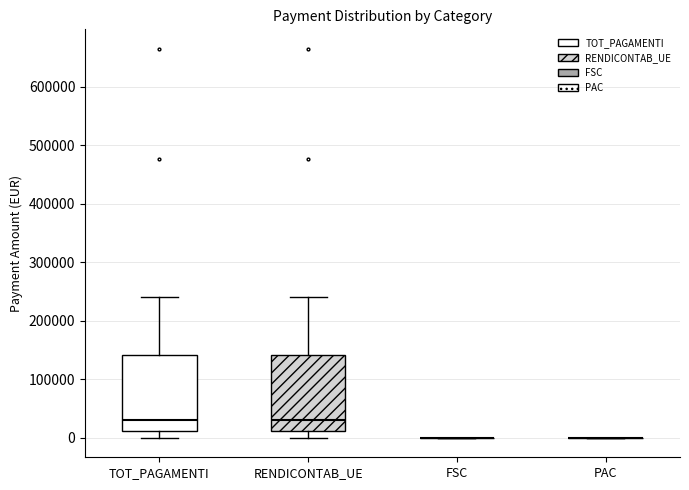

Where does the upper whisker of the box for TOT_PAGAMENTI end on the y-axis? The values are not printed on the chart, so give them approximately, as read against the axis.

240000